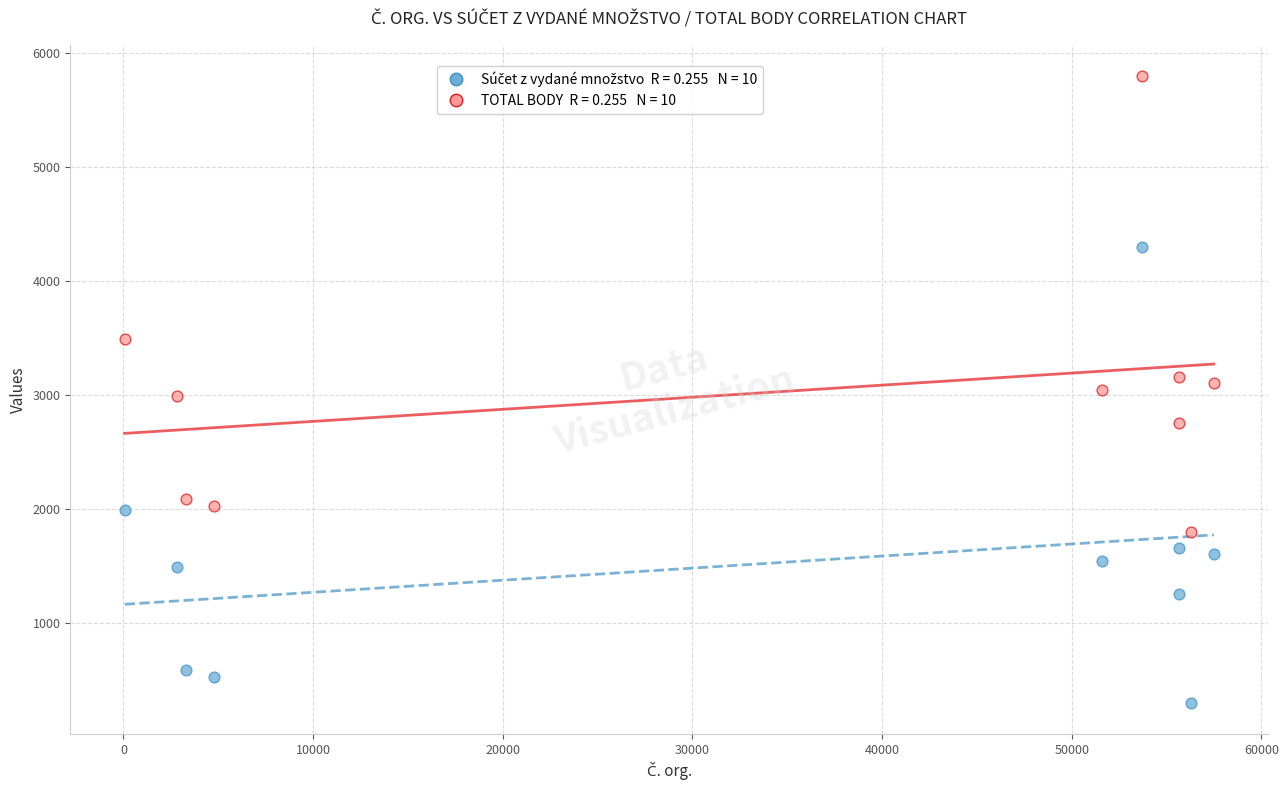

Across all data points, what is the range of Y values (max minus min)?

5496